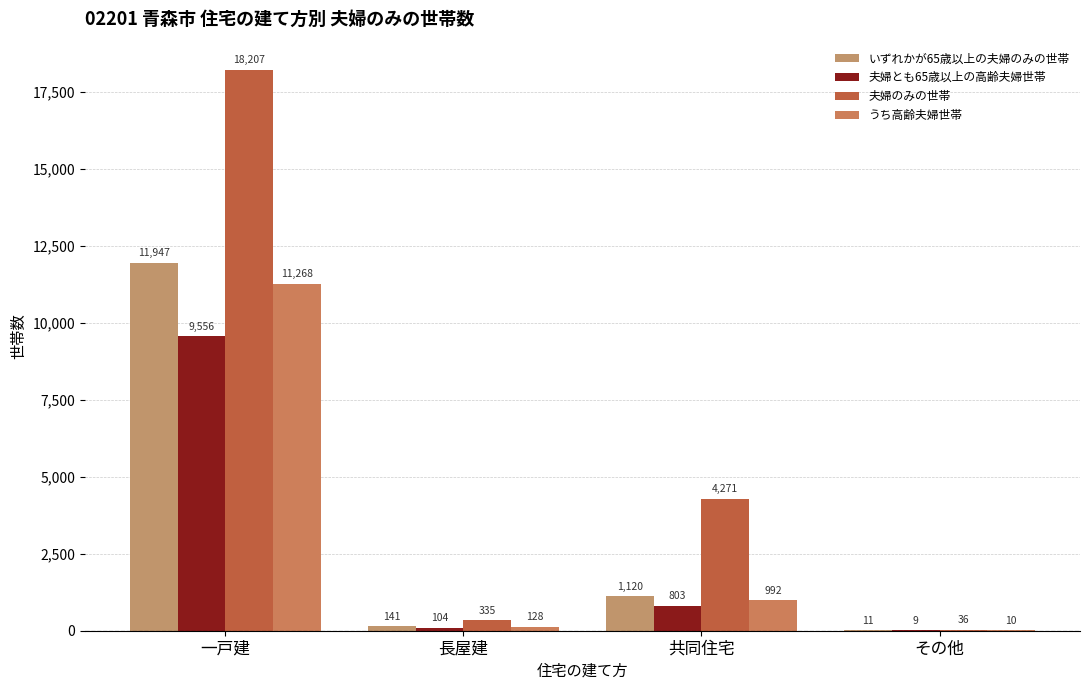

What is the highest value of the 夫婦のみの世帯 series?

18207